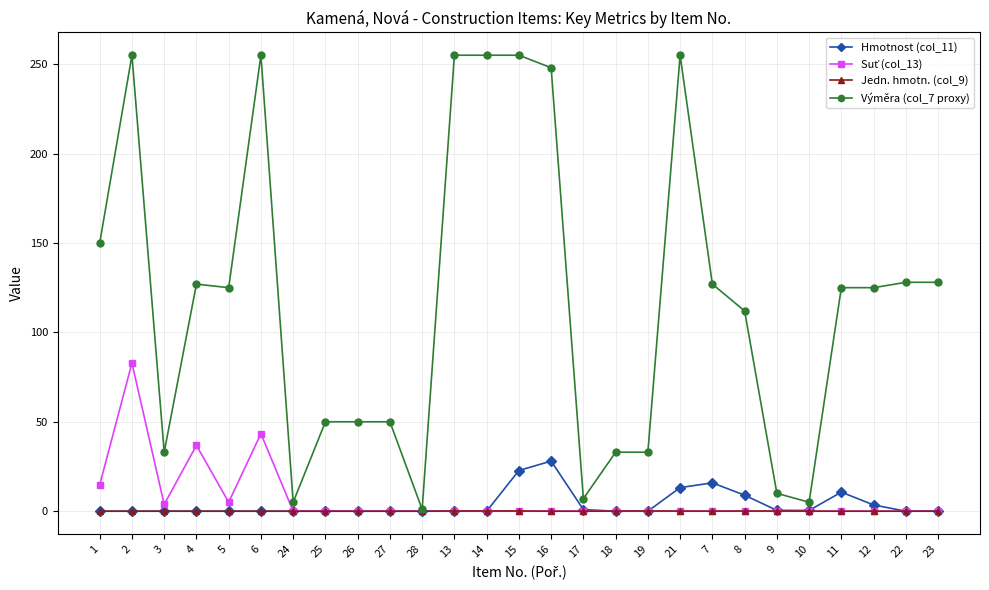

True or false: Jedn. hmotn. (col_9) has more than 0 points higher than both neighbors.

True